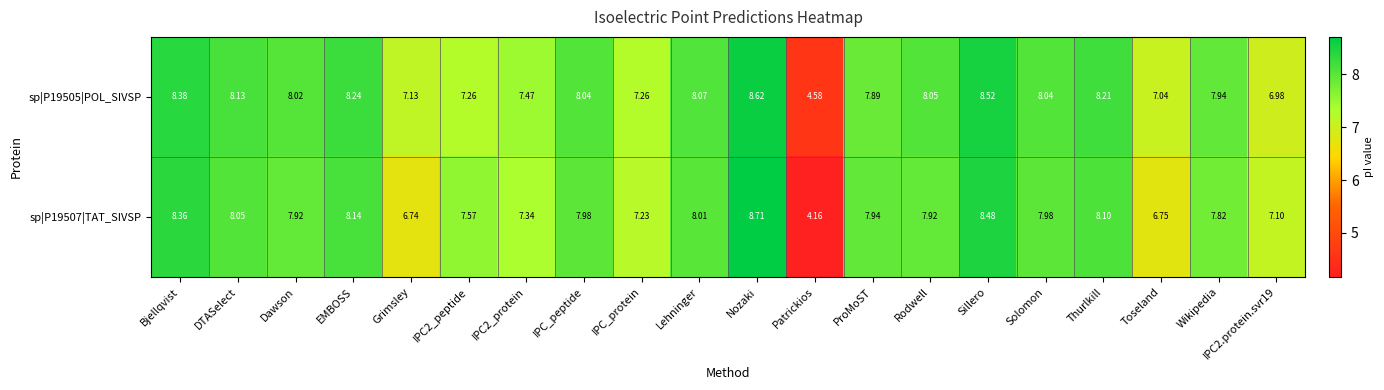

Where does the sp|P19505|POL_SIVSP series first go above 8?

Bjellqvist